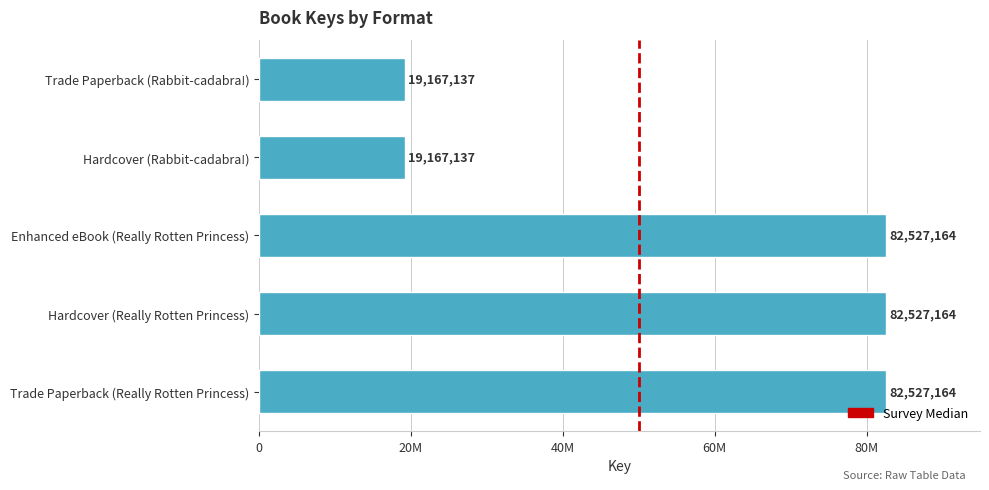

What is the average value?

57183153